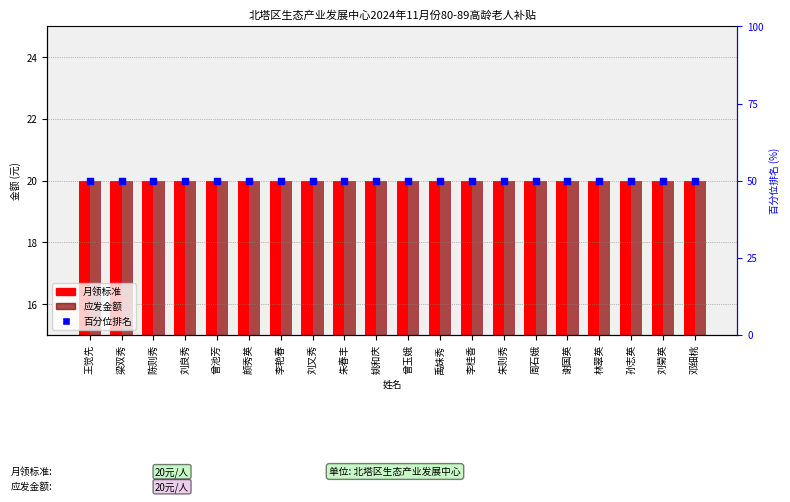

What are all the series names shown in the legend?

月领标准, 应发金额, 百分位排名